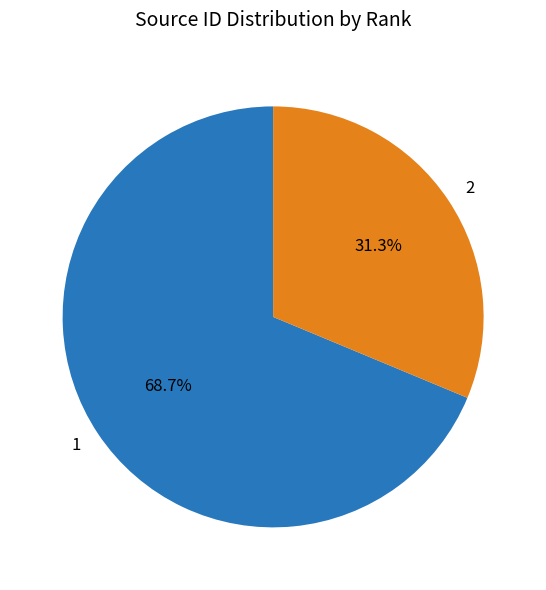

Which slice is the largest?

1